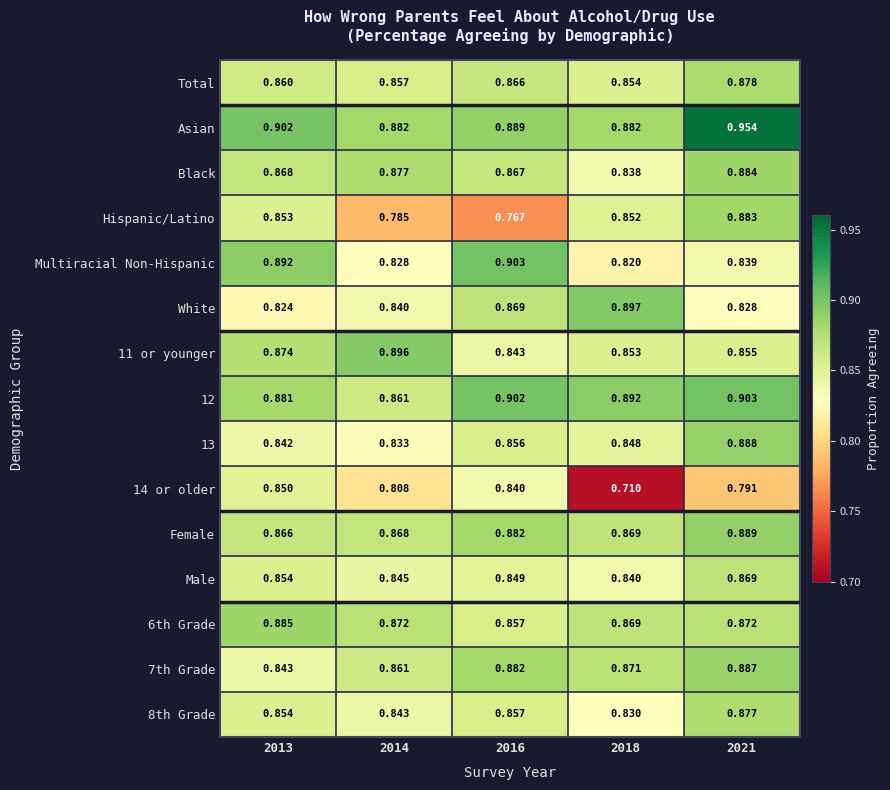

Which series has the largest total across all categories?

Asian